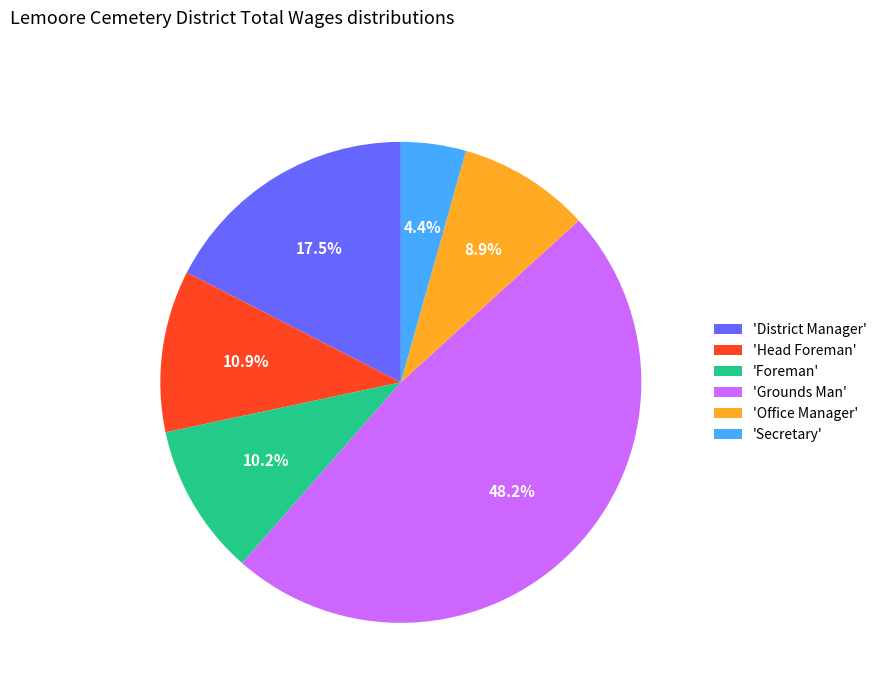

How many slices are in this pie chart?

6